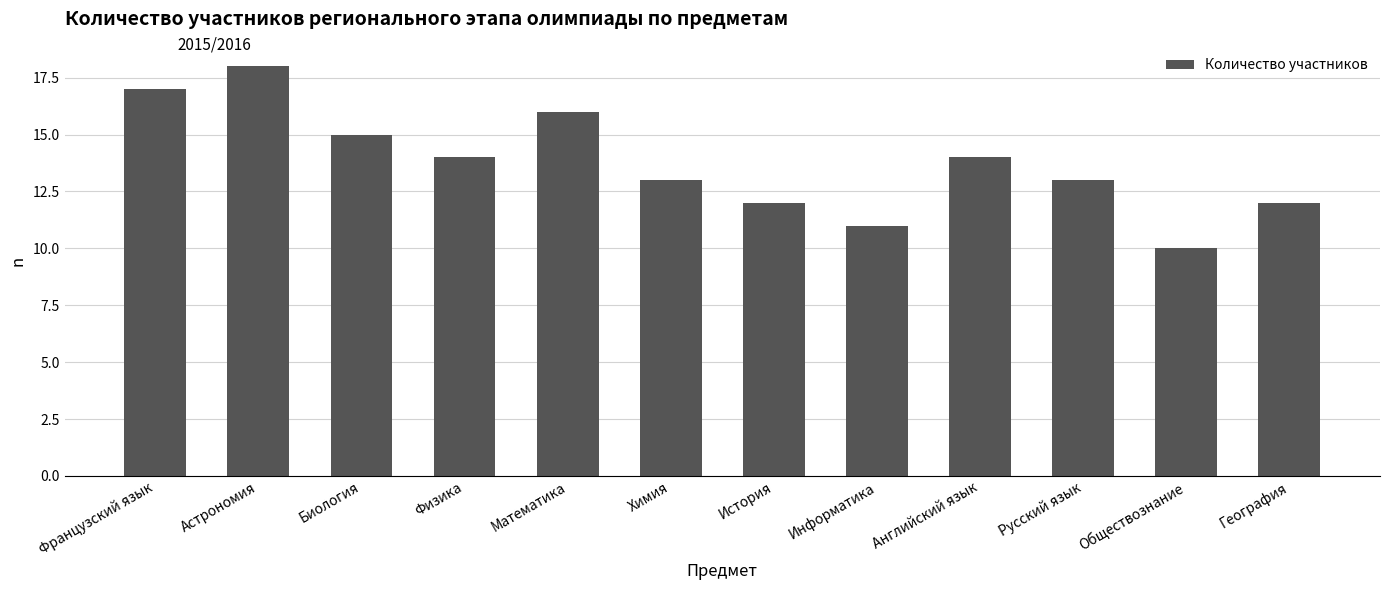

True or false: the data shows 25 at Французский язык.

False